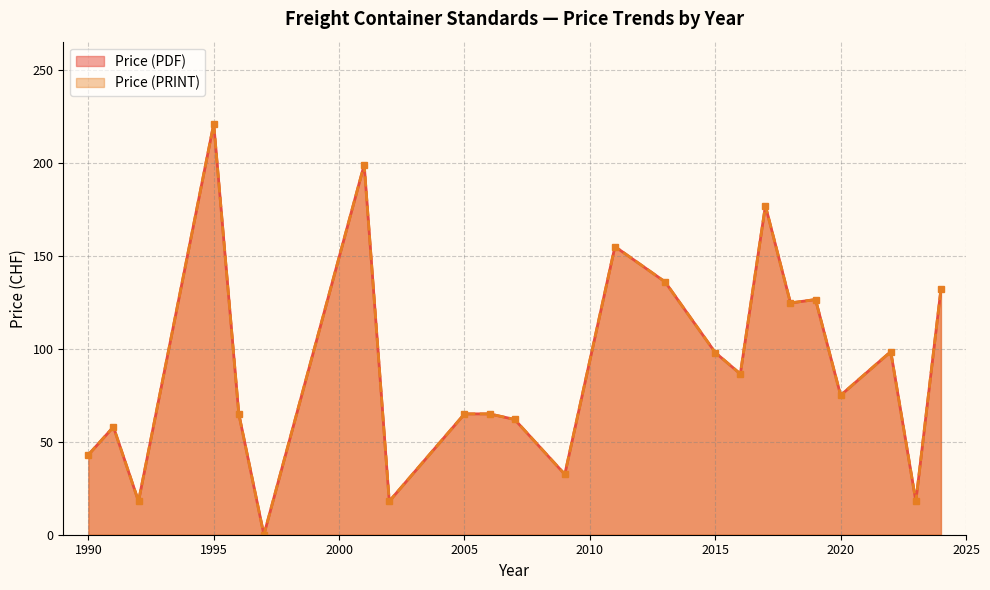

At which label does Price (PRINT) reach its peak?

1995